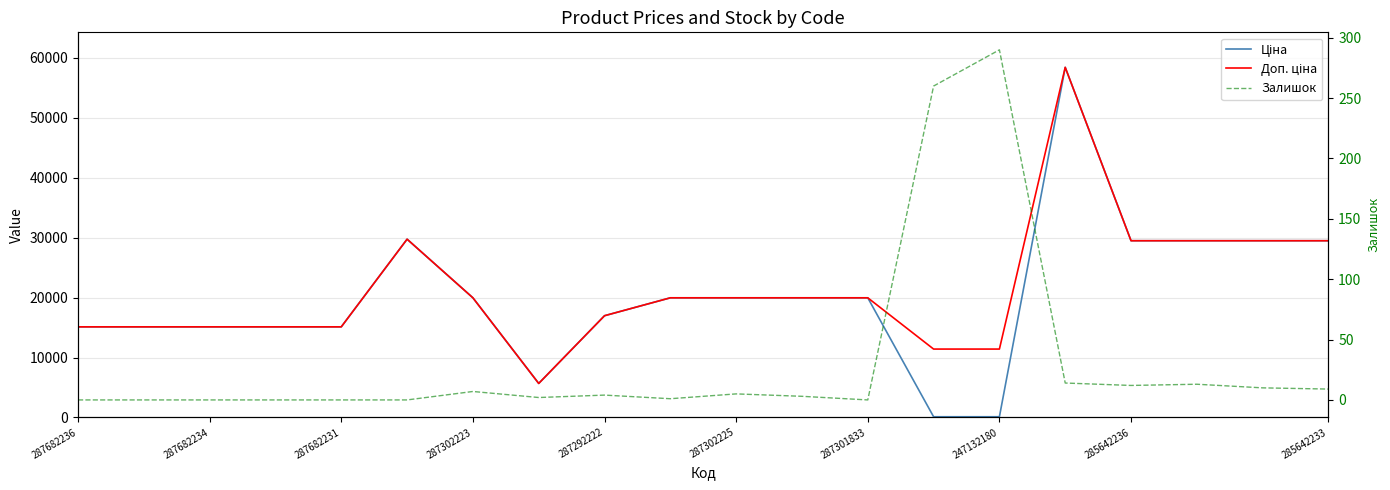

What is the difference between the maximum and minimum values in the Доп. ціна series?

52752.7